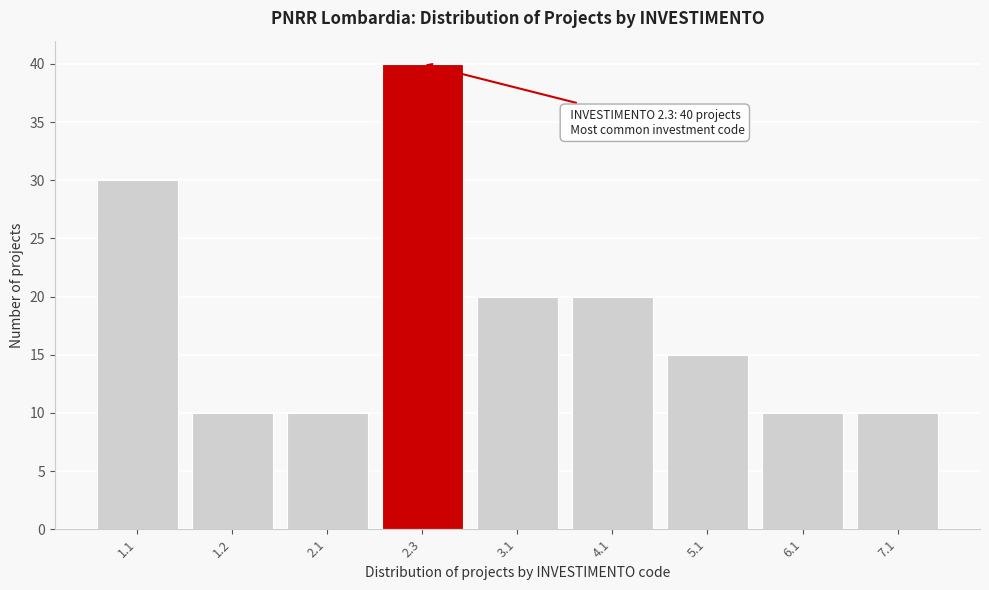

Reading right to left, what are all the values shown in this chart?

7.1=10	6.1=10	5.1=15	4.1=20	3.1=20	2.3=40	2.1=10	1.2=10	1.1=30